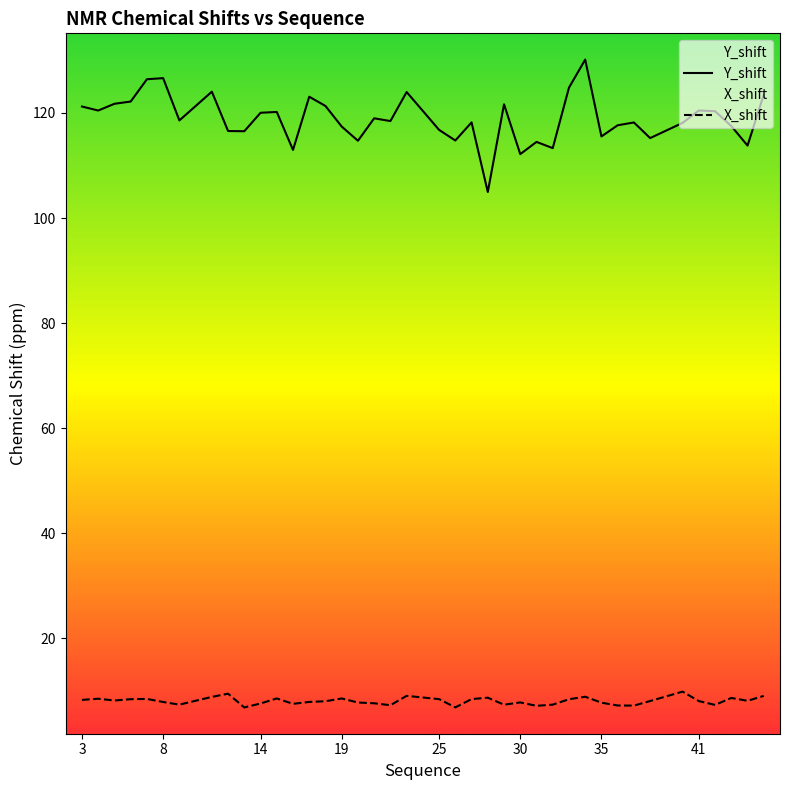

Which series has the largest total across all categories?

Y_shift